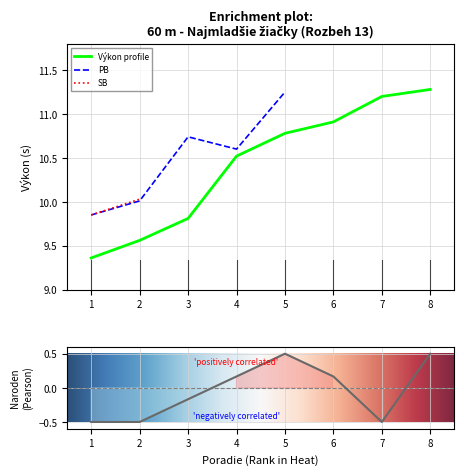

What is the minimum value shown in the chart?

-0.5